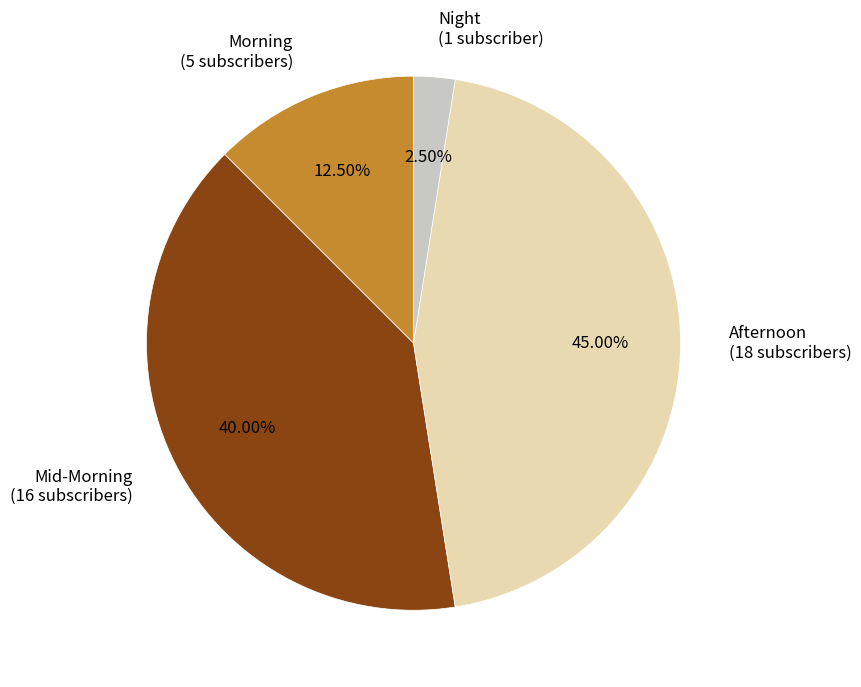

Rank the categories by value from highest to lowest.

Afternoon (18 subscribers), Mid-Morning (16 subscribers), Morning (5 subscribers), Night (1 subscriber)